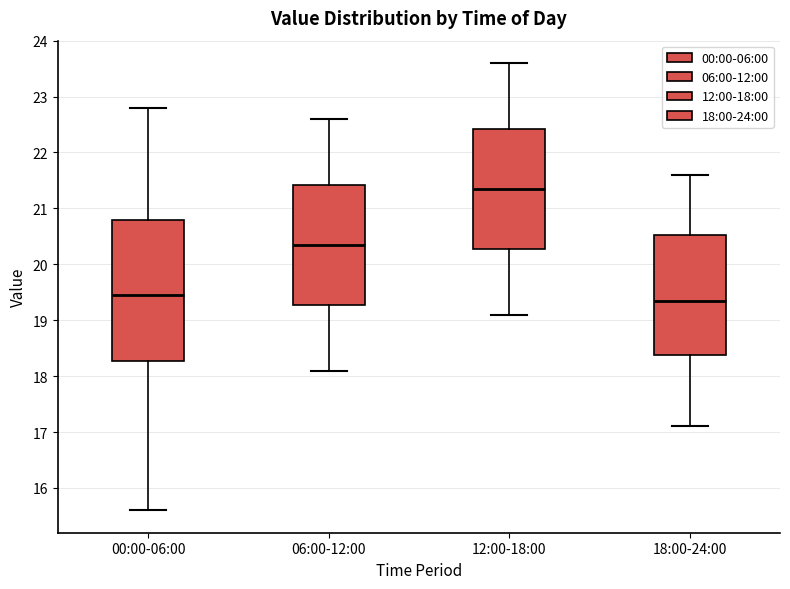

Reading left to right, transcribe this box plot: for each box, give where its median line is, the range the box spans, and where its two whiskers end, as read against the y-axis. The values are not printed on the chart, so give them approximately, as read against the axis.

00:00-06:00: median 19.5, box 18.3 to 20.8, whiskers 15.6 to 22.8
06:00-12:00: median 20.4, box 19.3 to 21.4, whiskers 18.1 to 22.6
12:00-18:00: median 21.4, box 20.3 to 22.4, whiskers 19.1 to 23.6
18:00-24:00: median 19.4, box 18.4 to 20.5, whiskers 17.1 to 21.6